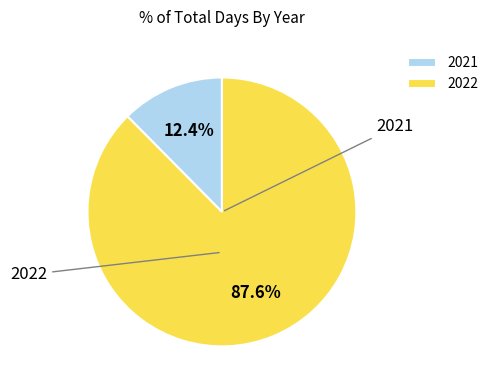

Does any single category account for the majority?

Yes